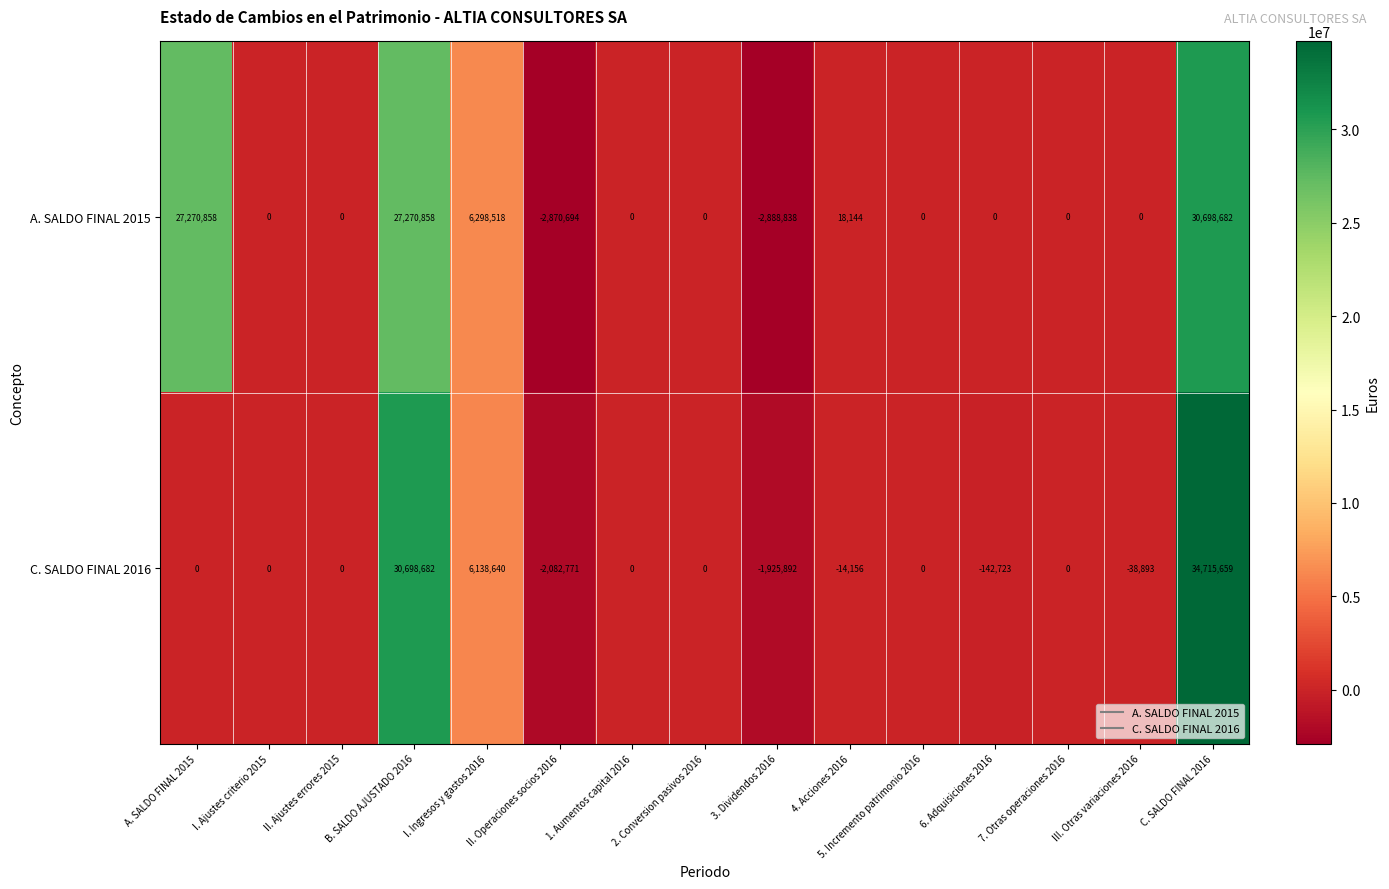

What is the average value of the A. SALDO FINAL 2015 series?

5719835